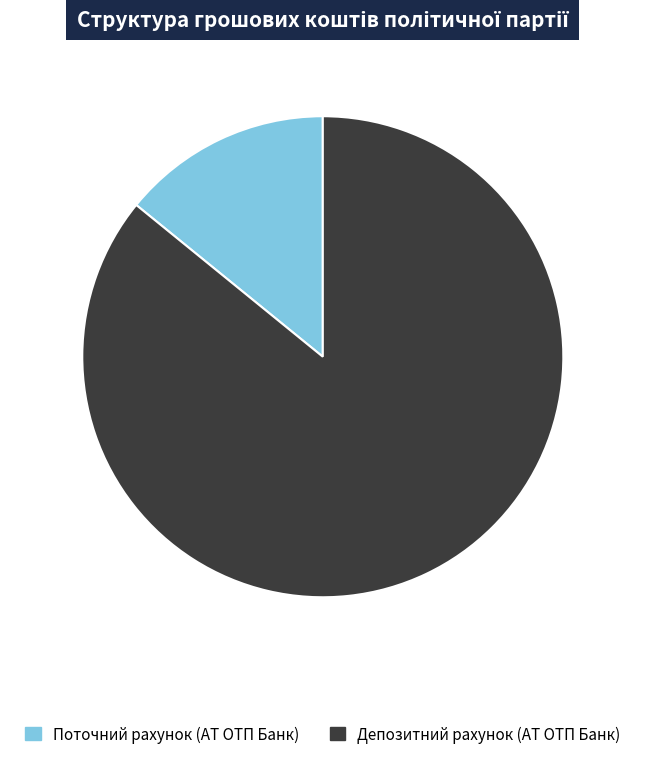

Rank the categories by value from highest to lowest.

Депозитний рахунок (АТ ОТП Банк), Поточний рахунок (АТ ОТП Банк)